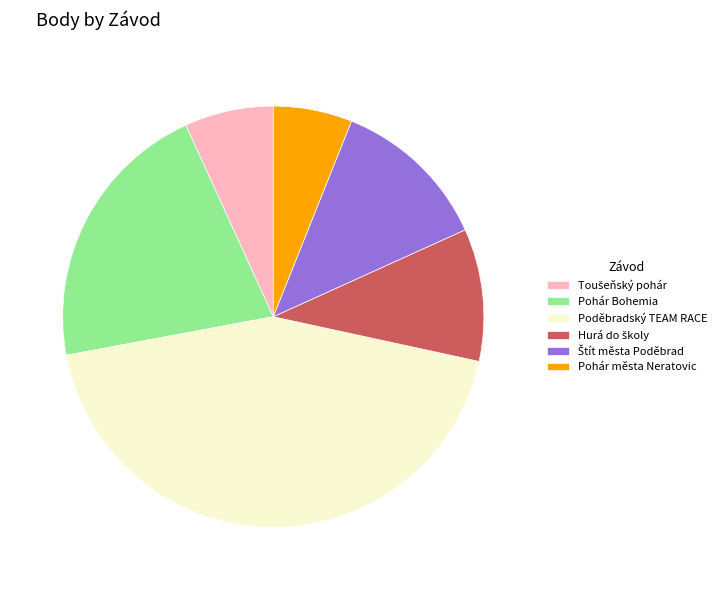

What is the ratio of the value at Pohár Bohemia to the value at Pohár města Neratovic?

3.5